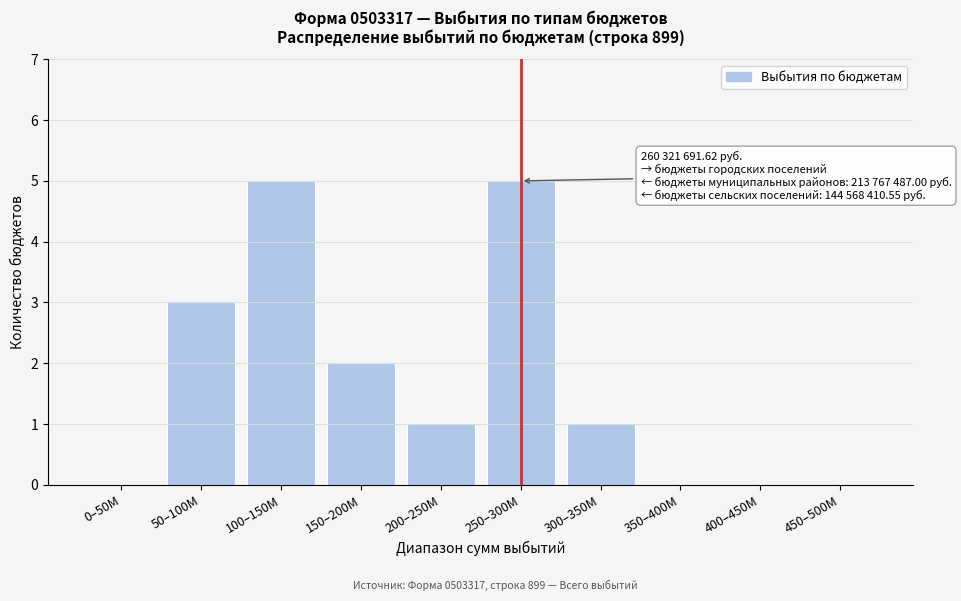

Reading left to right, what are all the values shown in this chart?

0–50M=0	50–100M=3	100–150M=5	150–200M=2	200–250M=1	250–300M=5	300–350M=1	350–400M=0	400–450M=0	450–500M=0